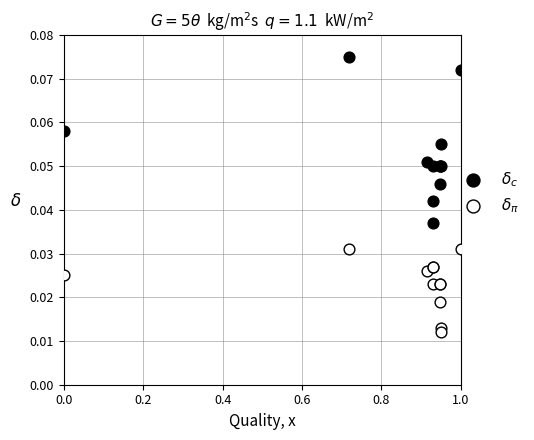

What is the X range (max minus min) for the scatter plot?

1.0